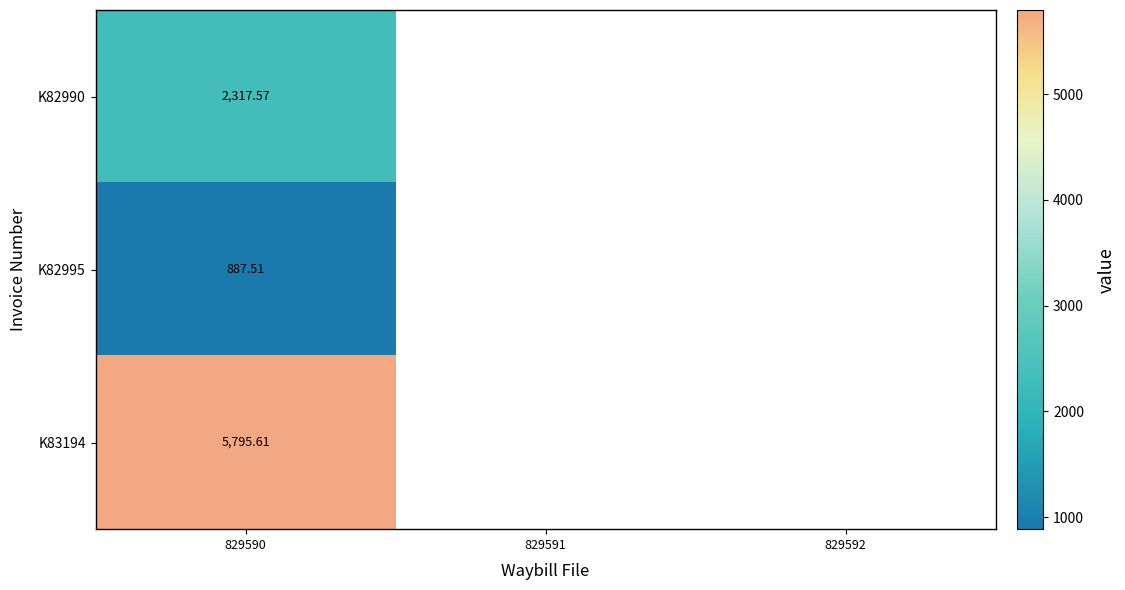

Rank the series by their maximum value, from lowest to highest.

K82995, K82990, K83194